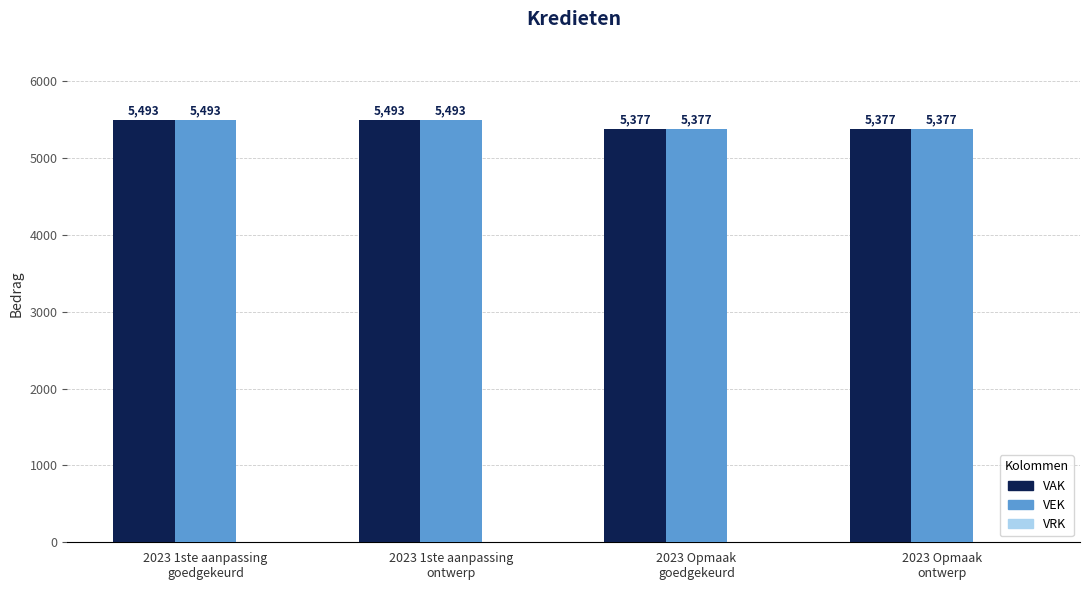

What is the sum of all VAK values?

21740